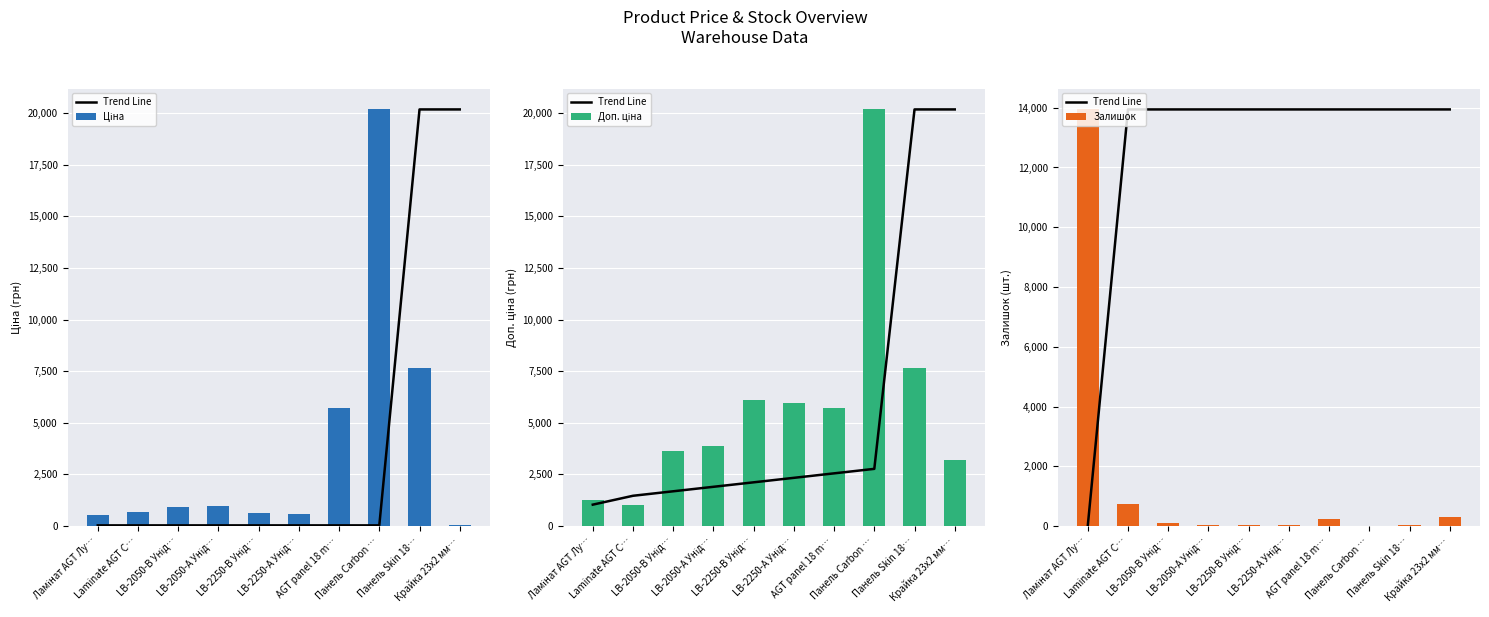

At Панель Carbon …, list the series in order from largest to smallest.

Ціна, Доп. ціна, Trend Line, Залишок